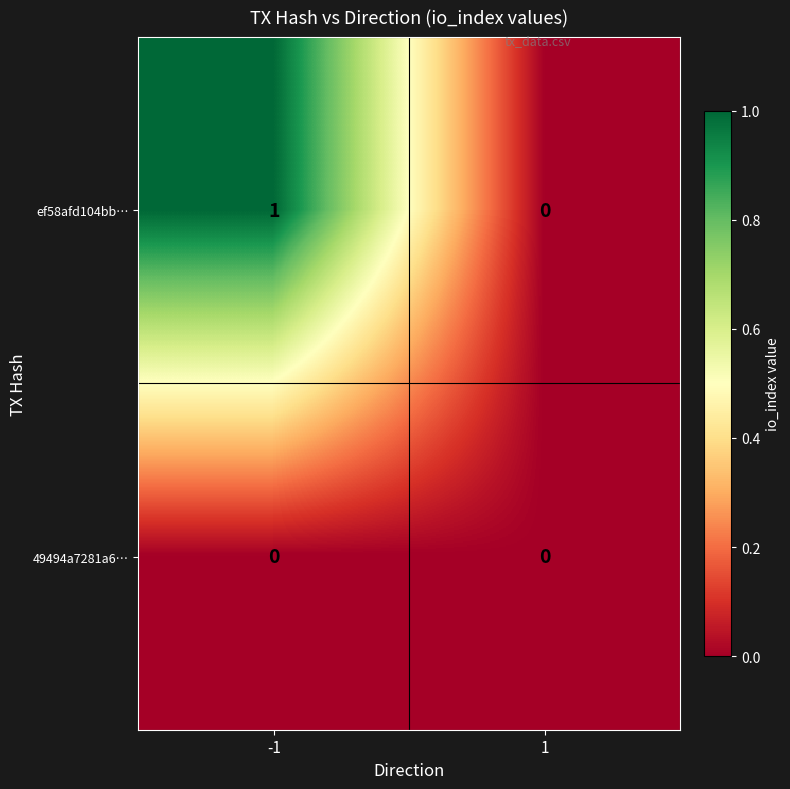

True or false: ef58afd104bb… has a value of 0 at 1.

True